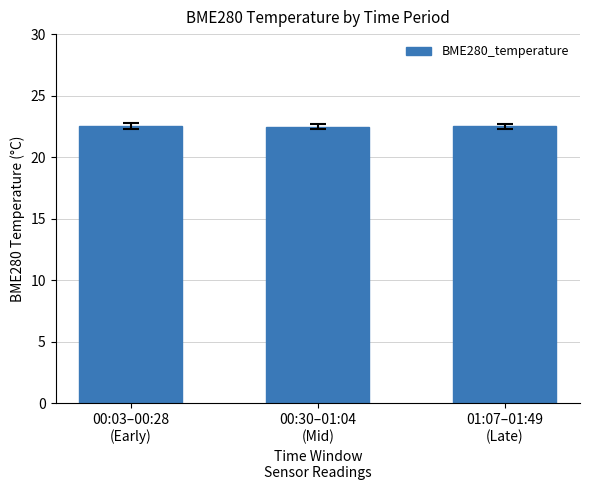

Does the chart contain stacked bars?

No